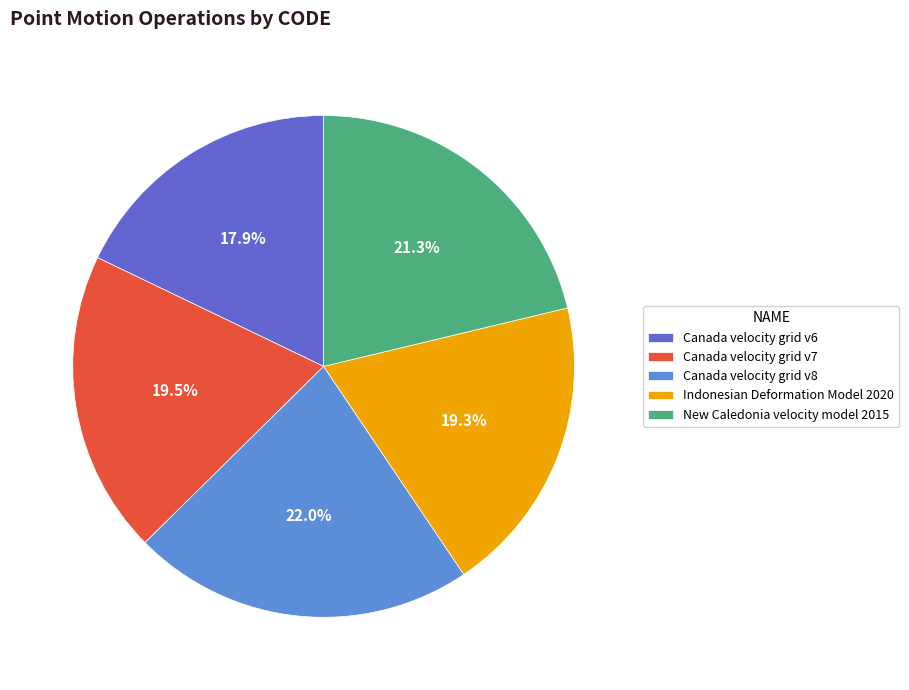

To the nearest percent, what portion does Canada velocity grid v8 represent?

22%